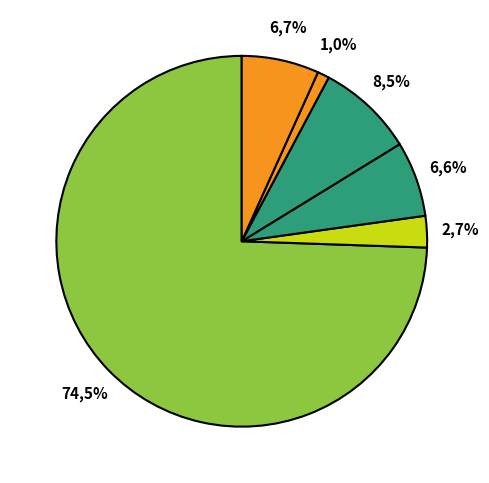

Between Gender-based hate crime and Disability hate crime, which is larger?

Gender-based hate crime